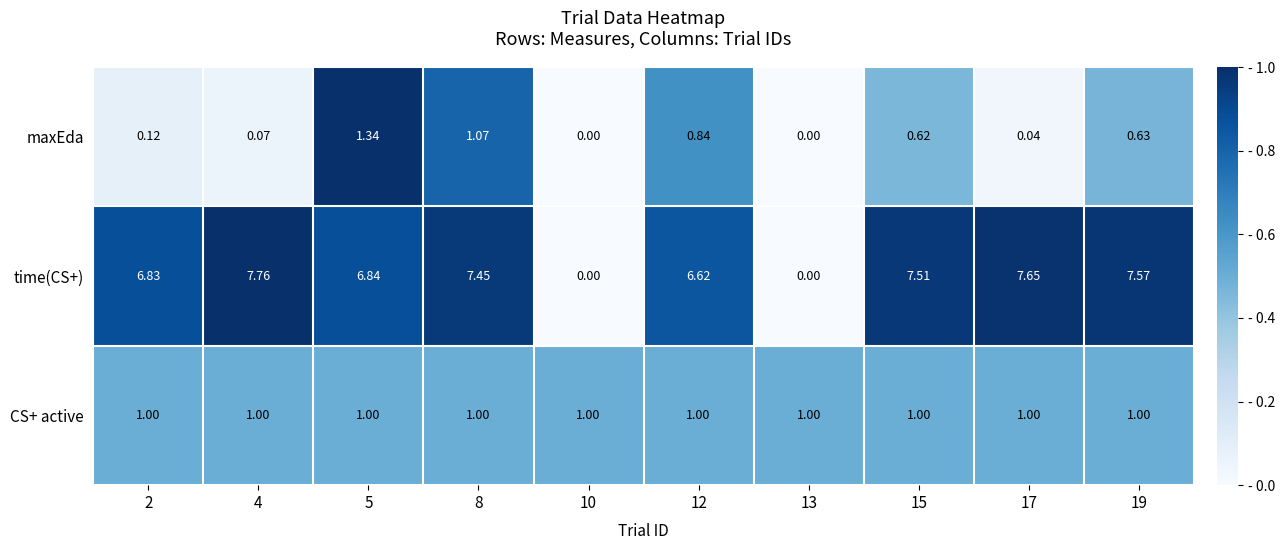

Between 2 and 5, which series saw the biggest shift?

maxEda